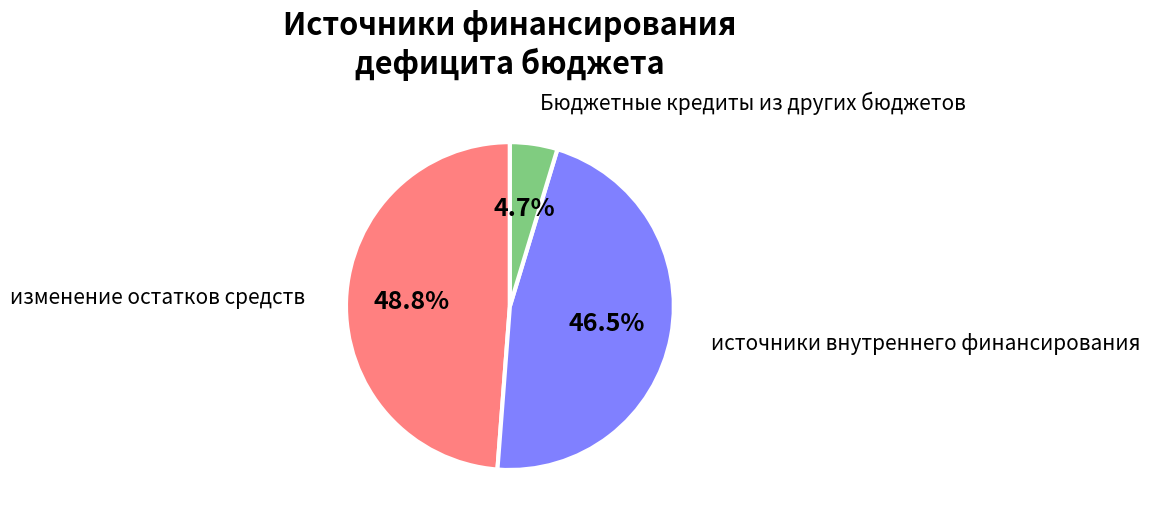

What is the ratio of the value at источники внутреннего финансирования to the value at Бюджетные кредиты из других бюджетов?

9.9